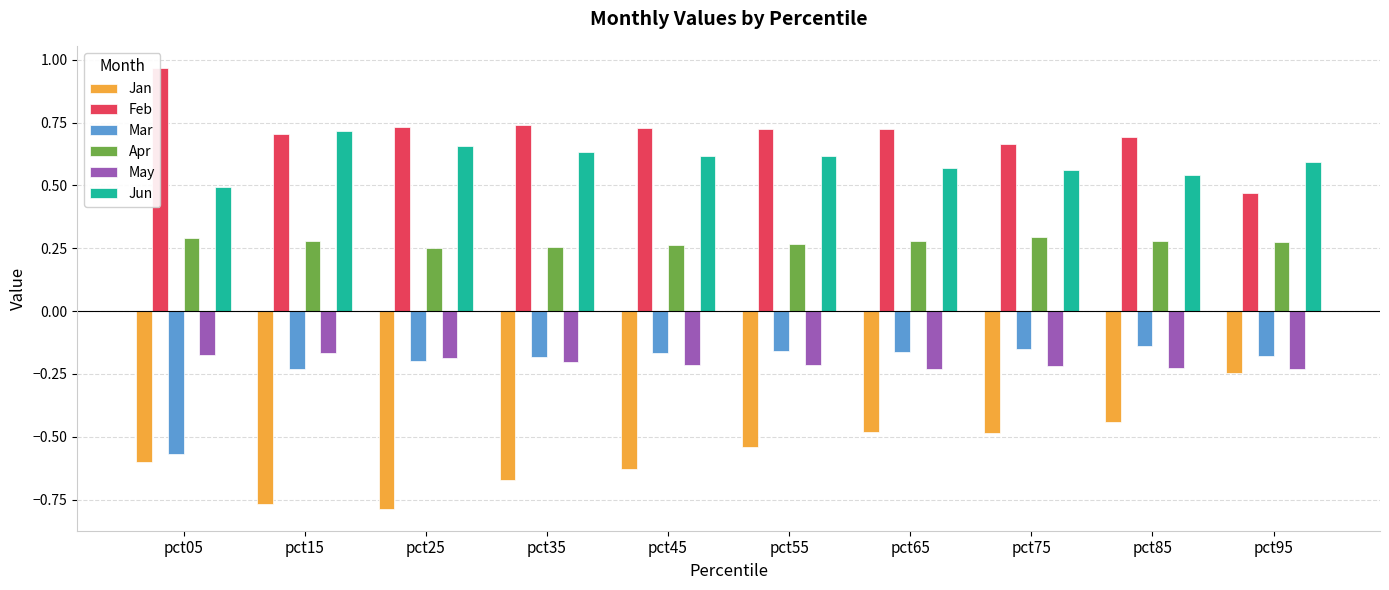

What is the value of the May bar at the 3rd from the left?

-0.2